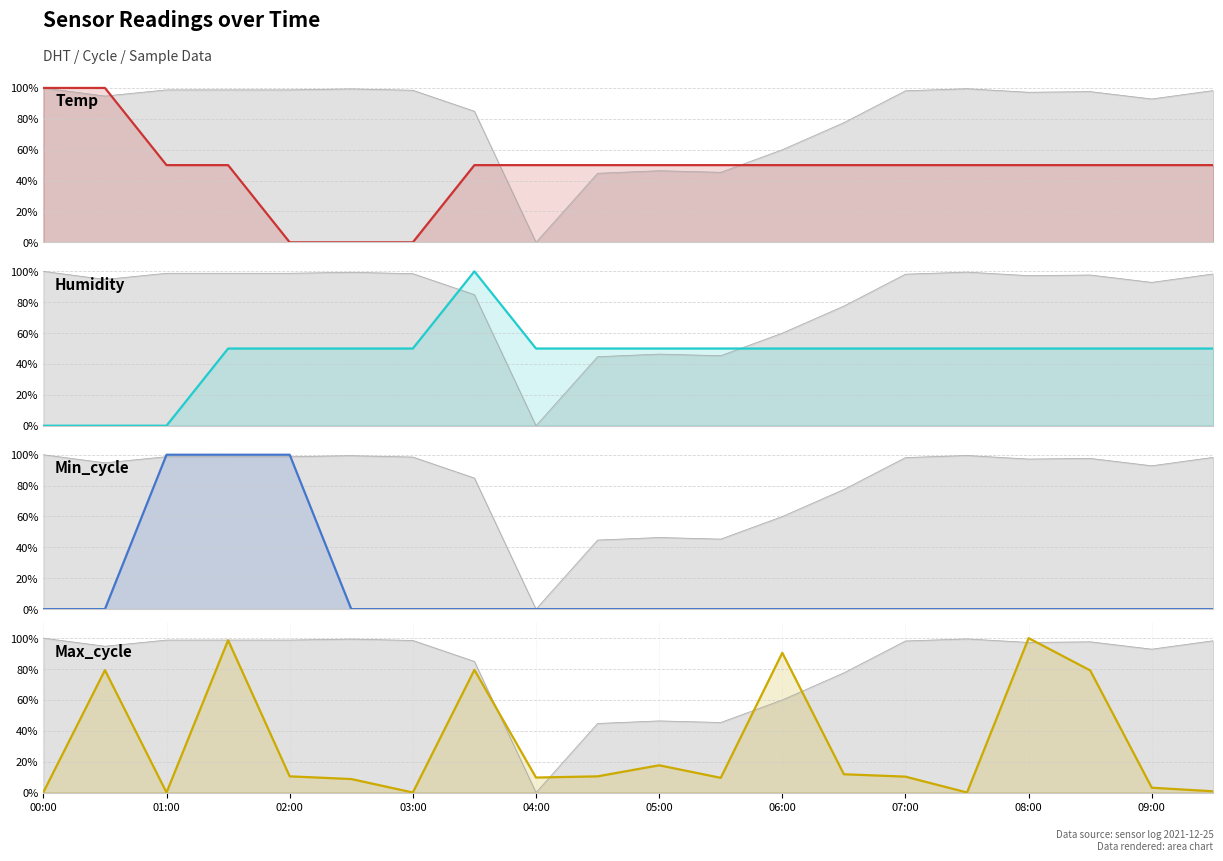

What is the maximum value shown in the chart?

100.0